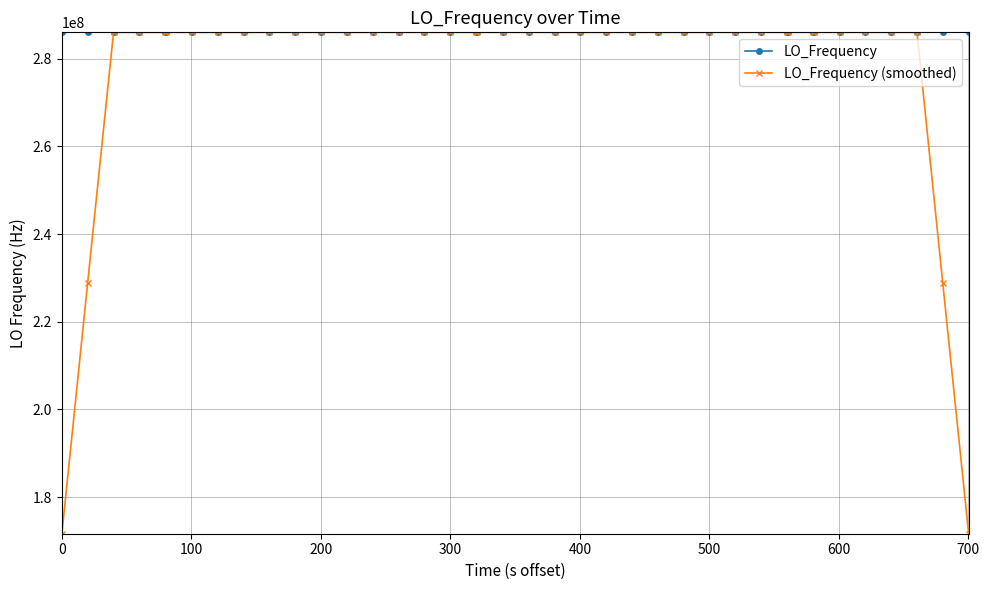

What is the value of the LO_Frequency point at the 14th from the left?

286047001.8